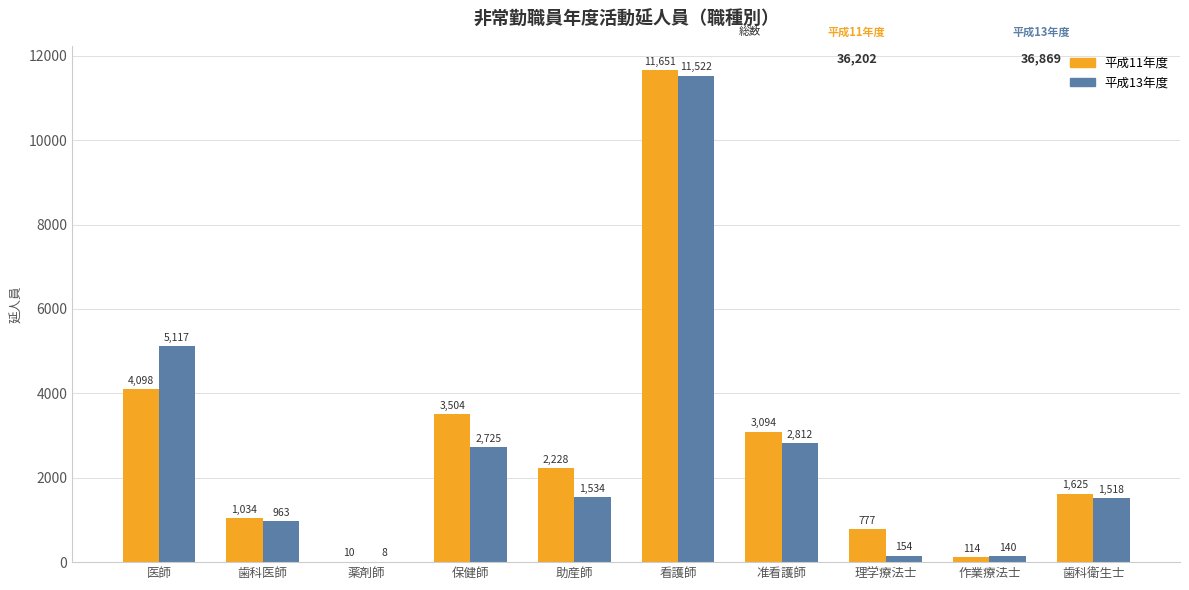

What are all the series names shown in the legend?

平成11年度, 平成13年度